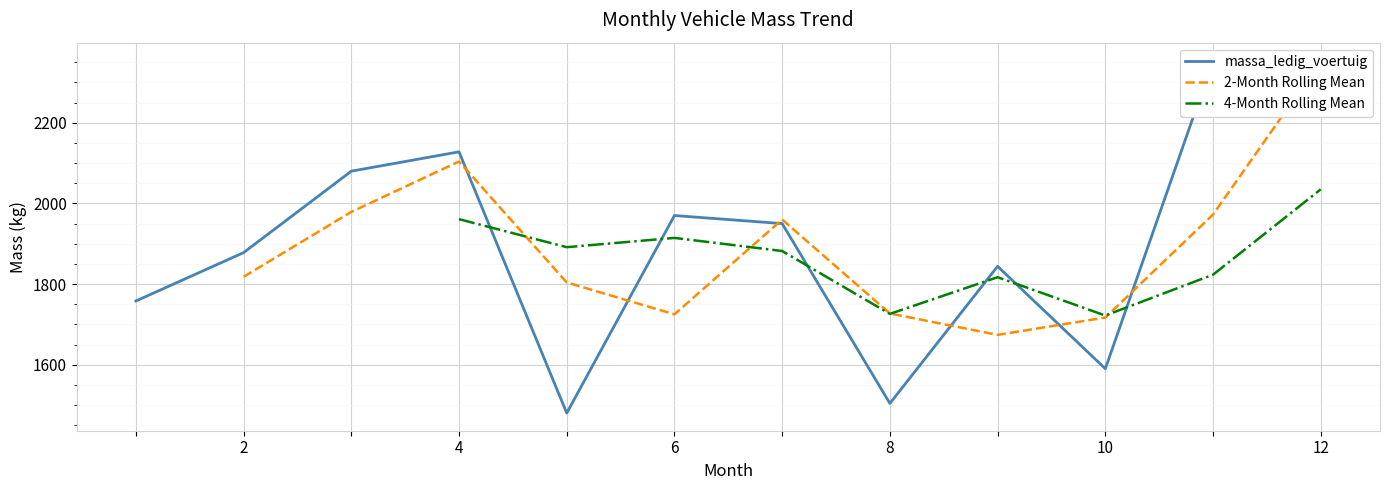

Approximately how many times larger is the value at 8 compared to 10?

0.9